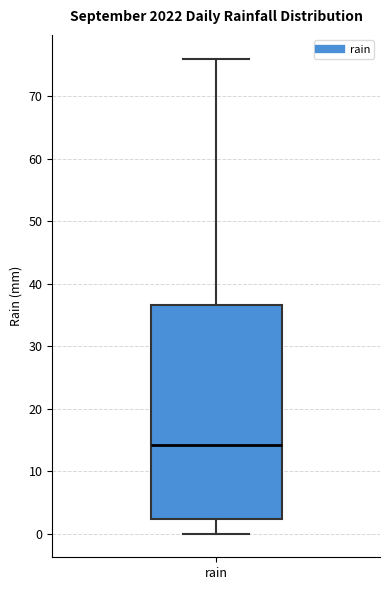

Transcribe this box plot: give where the median line is, the range the box spans, and where the two whiskers end, as read against the y-axis. The values are not printed on the chart, so give them approximately, as read against the axis.

median 14, box 2 to 37, whiskers 0 to 76